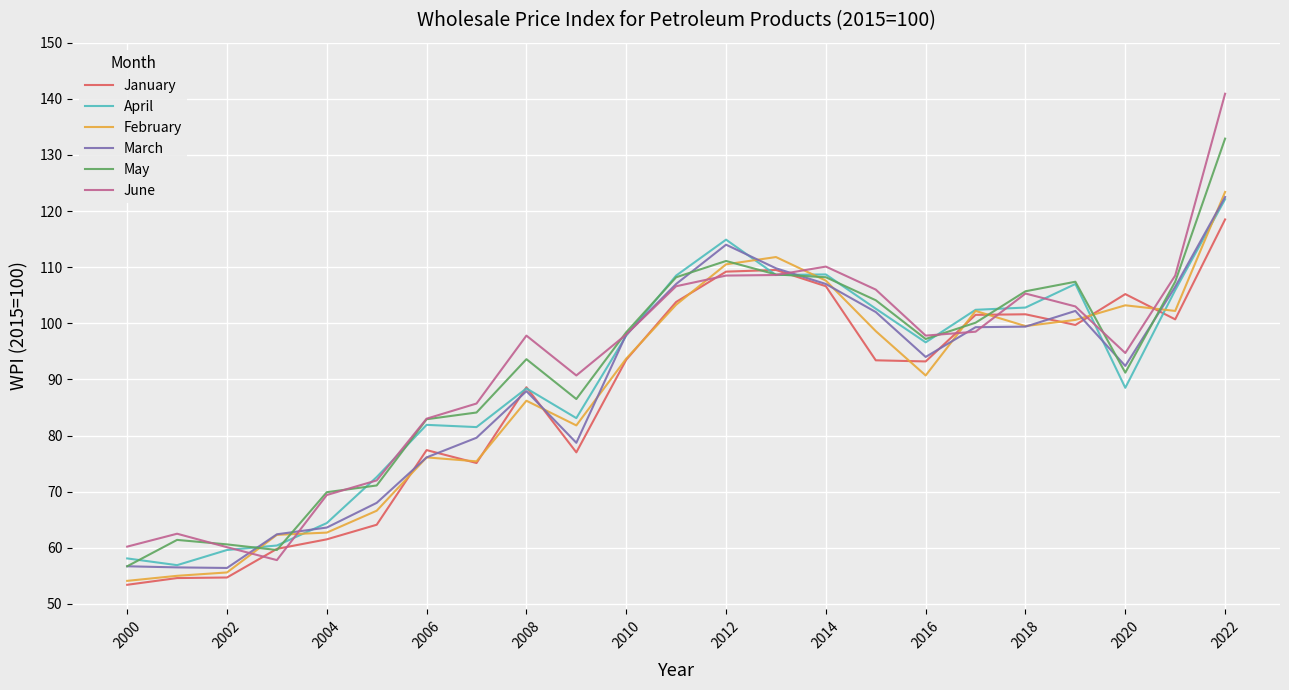

Which series has the widest spread of values?

June